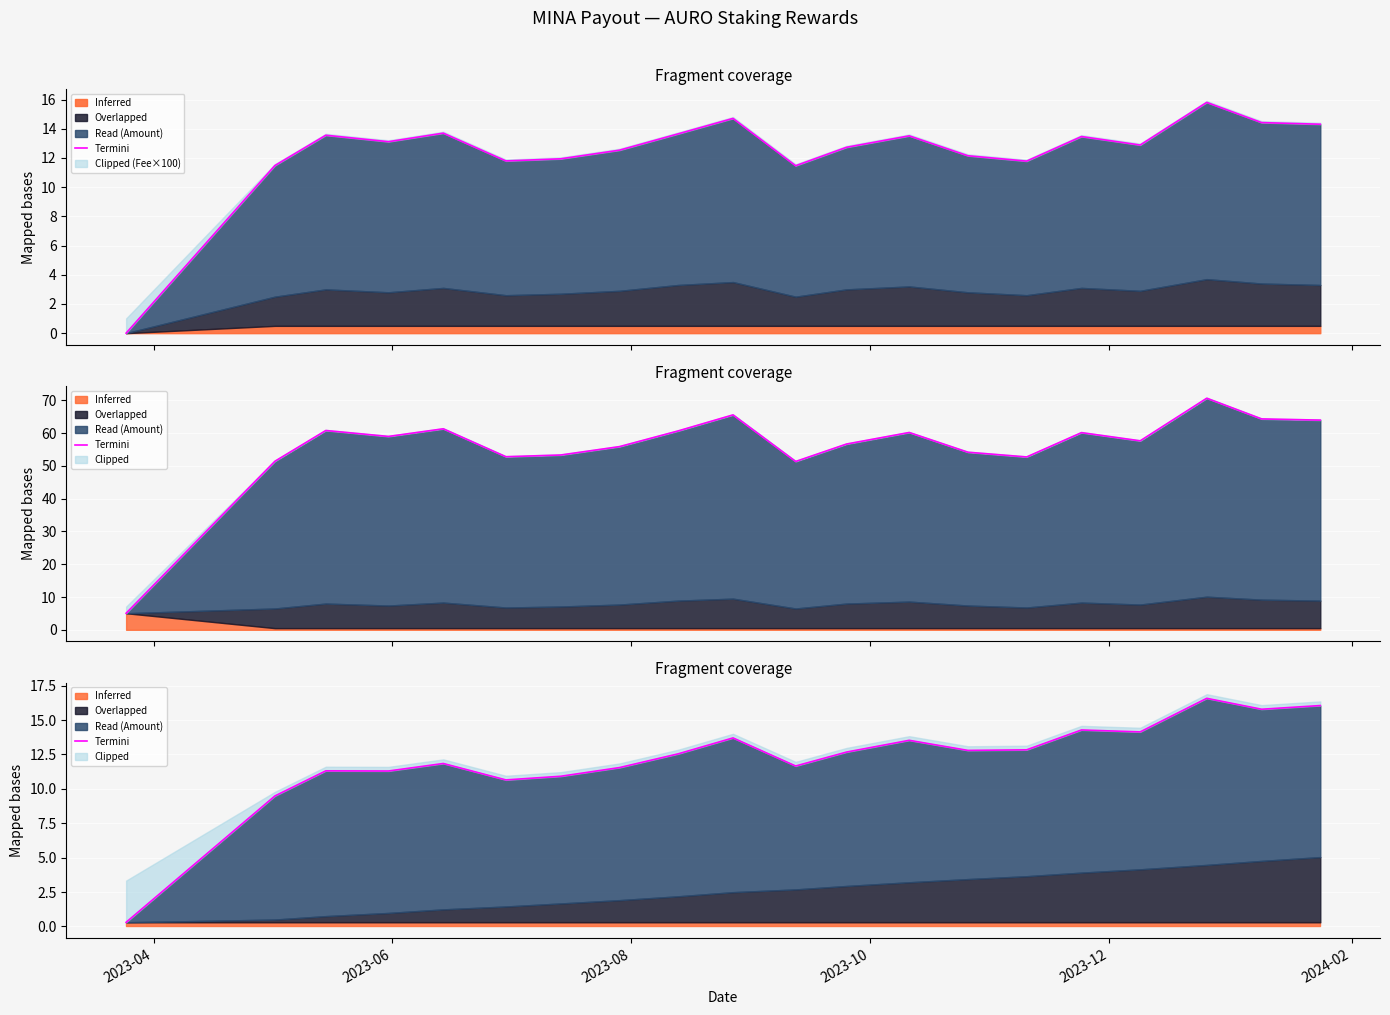

Does the chart display data point markers on the line(s)?

No